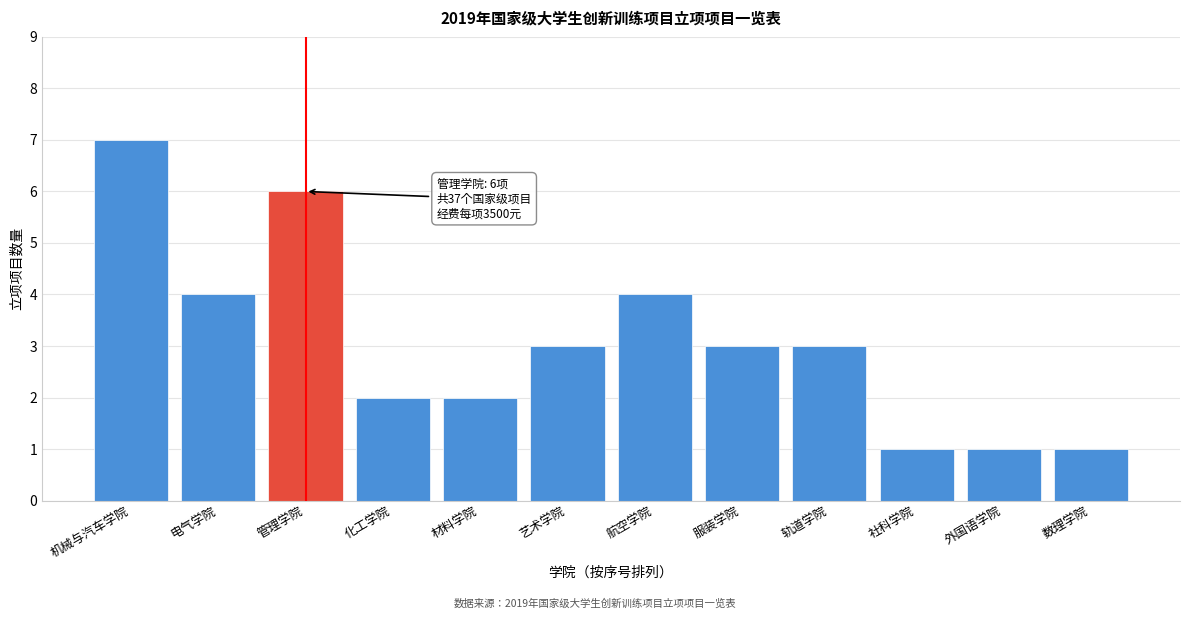

Reading left to right, transcribe all the data shown in this chart.

机械与汽车学院=7	电气学院=4	管理学院=6	化工学院=2	材料学院=2	艺术学院=3	航空学院=4	服装学院=3	轨道学院=3	社科学院=1	外国语学院=1	数理学院=1